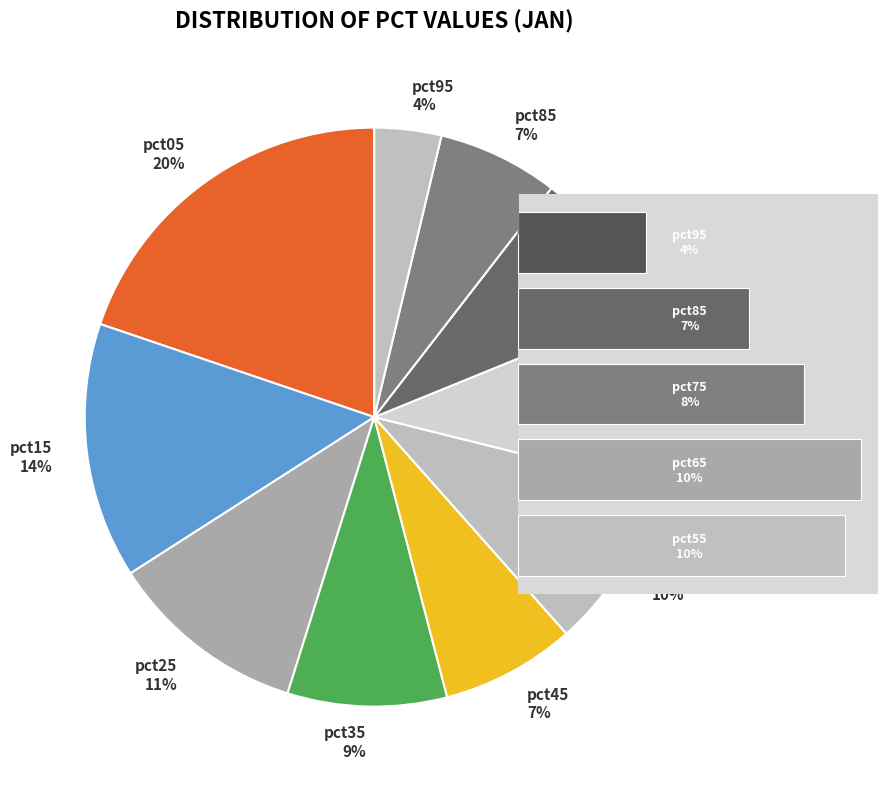

Is pct35
9% the majority of the pie?

No